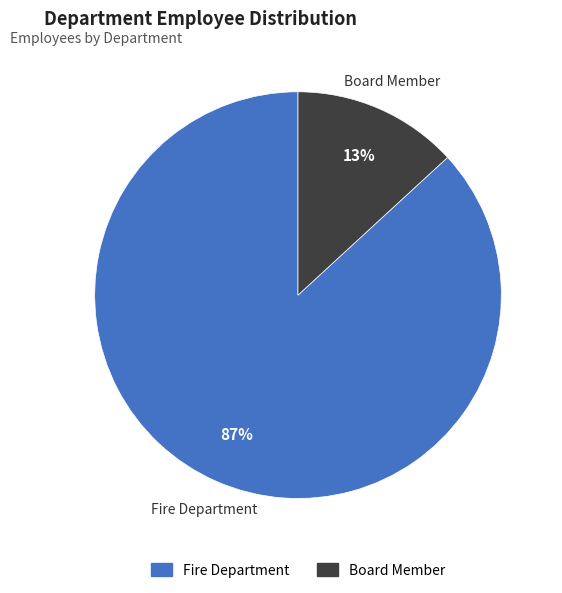

What is the largest slice in the pie chart?

Fire Department